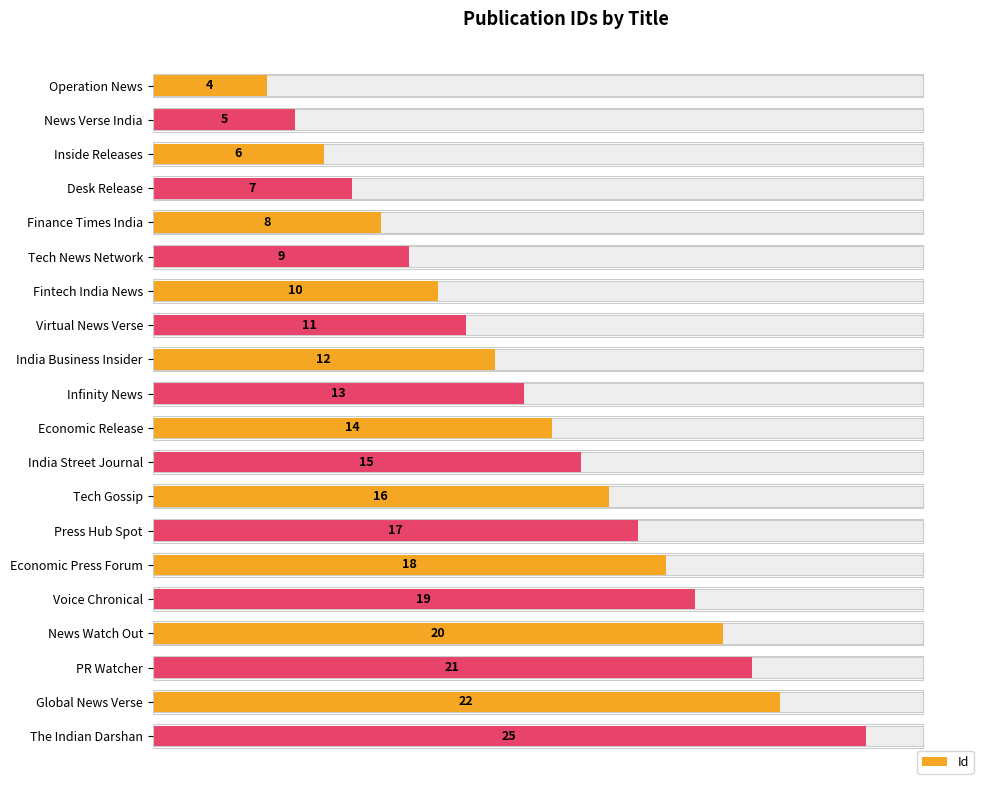

Where is the data nearest to the value 14?

Economic Release